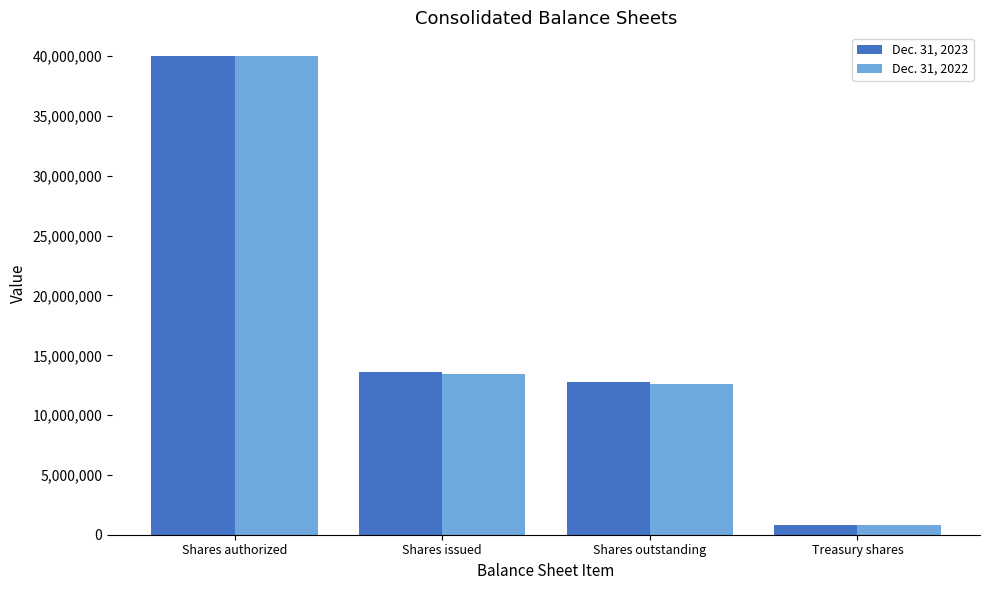

What is the difference between the highest and lowest values at Shares issued?

140118